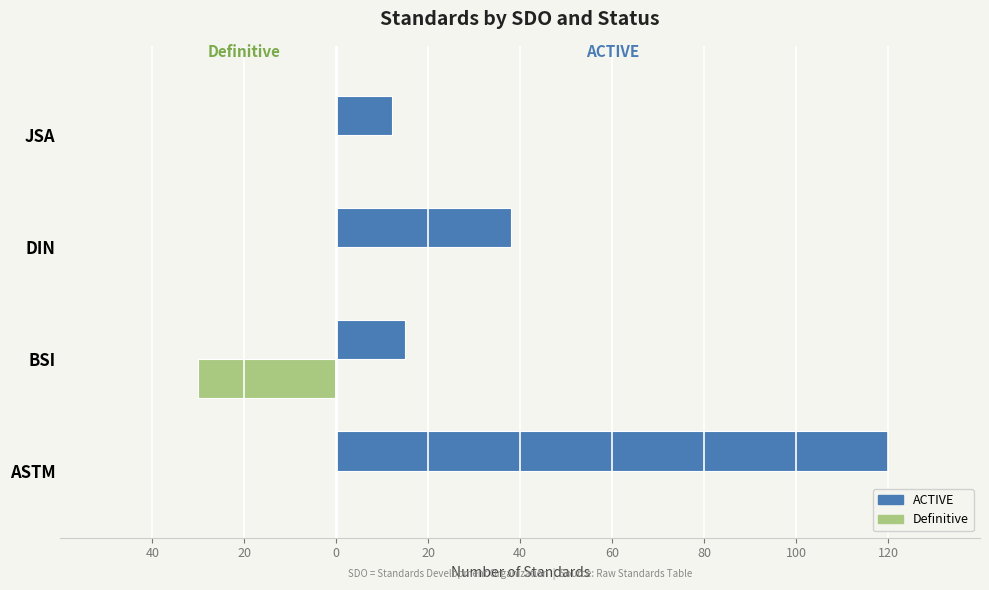

What are all the series names shown in the legend?

ACTIVE, Definitive